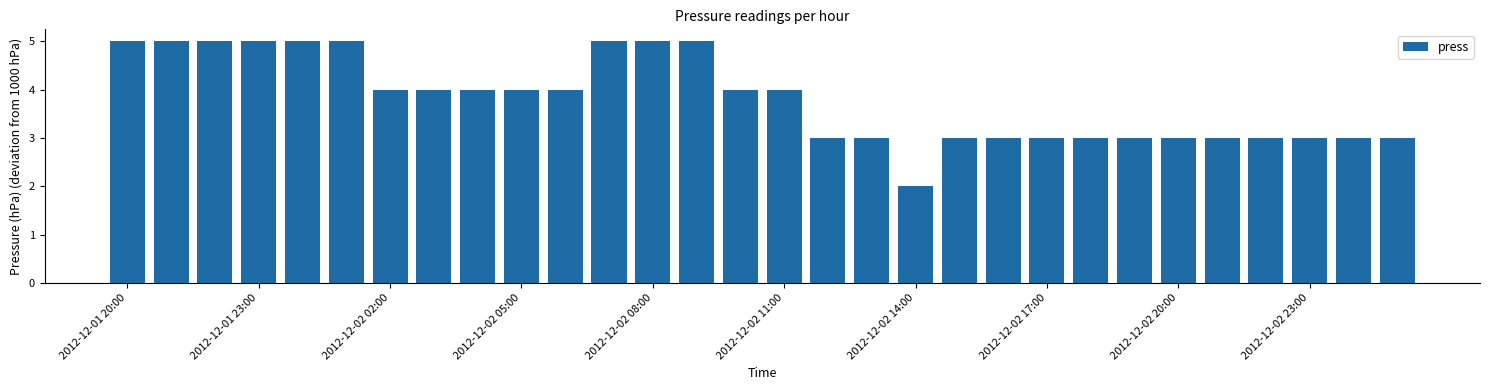

What is the value of the 15th bar from the left?

4